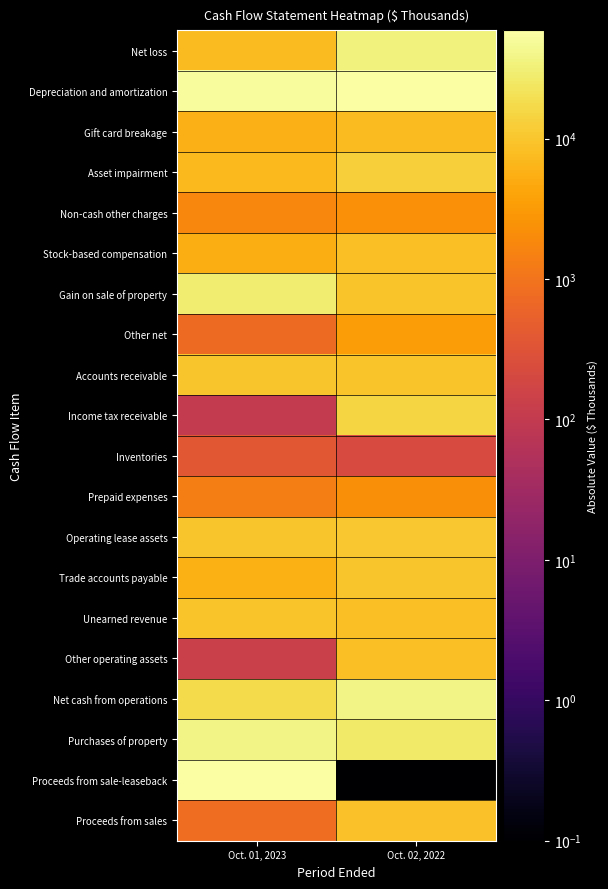

Reading left to right, transcribe all the data shown in this chart.

Net loss: Oct. 01, 2023=7496.0	Oct. 02, 2022=34198.0
Depreciation and amortization: Oct. 01, 2023=52253.0	Oct. 02, 2022=58924.0
Gift card breakage: Oct. 01, 2023=5930.0	Oct. 02, 2022=7781.0
Asset impairment: Oct. 01, 2023=7187.0	Oct. 02, 2022=13048.0
Non-cash other charges: Oct. 01, 2023=1819.0	Oct. 02, 2022=2287.0
Stock-based compensation: Oct. 01, 2023=5171.0	Oct. 02, 2022=8229.0
Gain on sale of property: Oct. 01, 2023=29865.0	Oct. 02, 2022=9204.0
Other net: Oct. 01, 2023=733.0	Oct. 02, 2022=3240.0
Accounts receivable: Oct. 01, 2023=9607.0	Oct. 02, 2022=9487.0
Income tax receivable: Oct. 01, 2023=100.0	Oct. 02, 2022=15163.0
Inventories: Oct. 01, 2023=377.0	Oct. 02, 2022=217.0
Prepaid expenses: Oct. 01, 2023=1354.0	Oct. 02, 2022=2183.0
Operating lease assets: Oct. 01, 2023=9975.0	Oct. 02, 2022=10562.0
Trade accounts payable: Oct. 01, 2023=5416.0	Oct. 02, 2022=9621.0
Unearned revenue: Oct. 01, 2023=9127.0	Oct. 02, 2022=8301.0
Other operating assets: Oct. 01, 2023=129.0	Oct. 02, 2022=8545.0
Net cash from operations: Oct. 01, 2023=17361.0	Oct. 02, 2022=38800.0
Purchases of property: Oct. 01, 2023=37074.0	Oct. 02, 2022=27036.0
Proceeds from sale-leaseback: Oct. 01, 2023=58801.0	Oct. 02, 2022=0.1
Proceeds from sales: Oct. 01, 2023=794.0	Oct. 02, 2022=8739.0